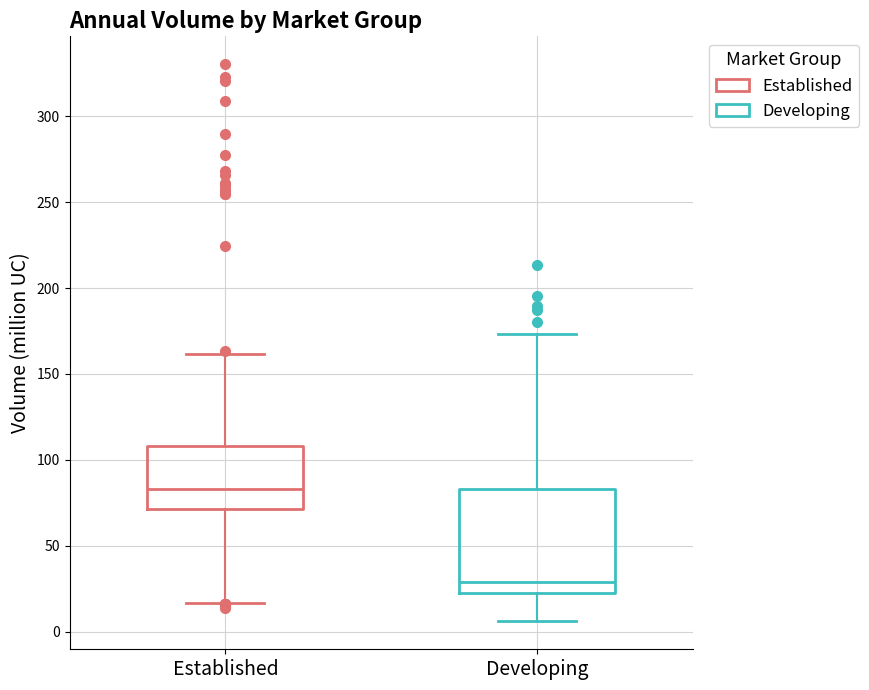

Where does the lower whisker of the box for Established end on the y-axis? The values are not printed on the chart, so give them approximately, as read against the axis.

15